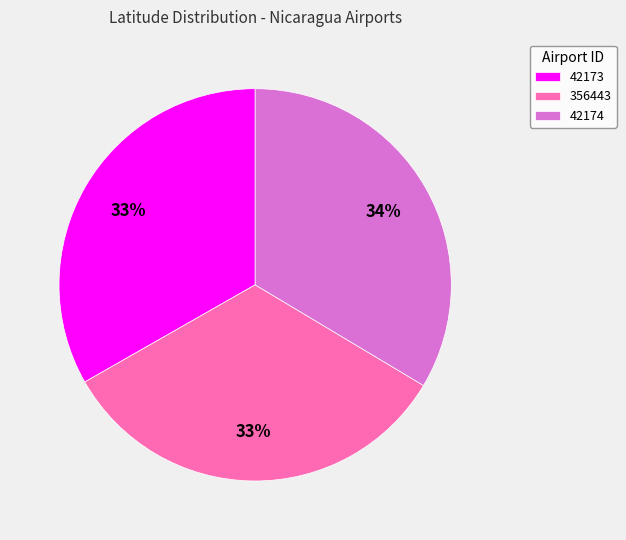

Is there any slice that represents more than half of the pie?

No